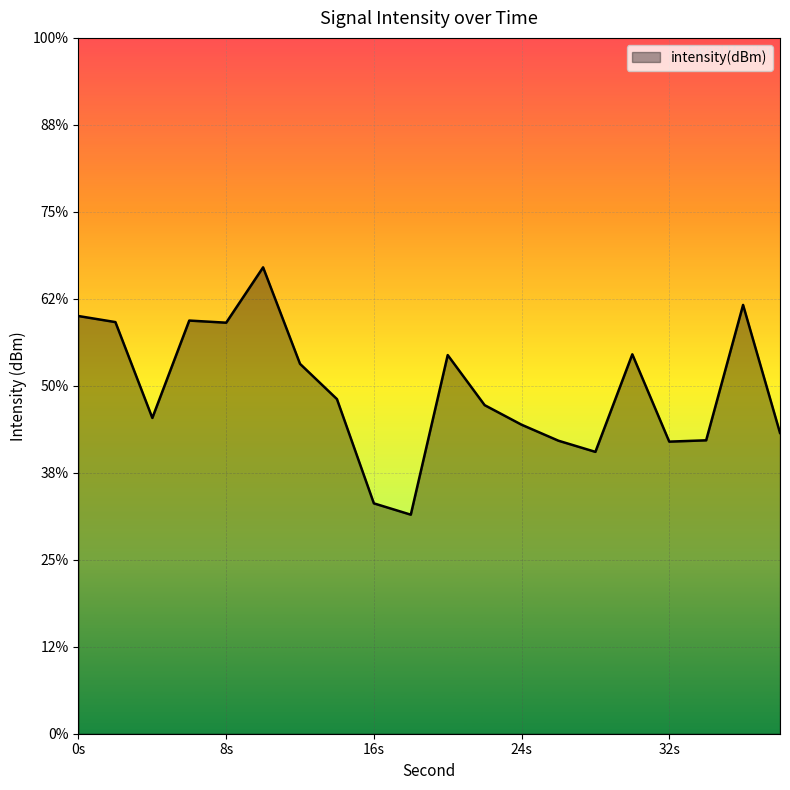

Does the chart display data point markers on the line(s)?

No